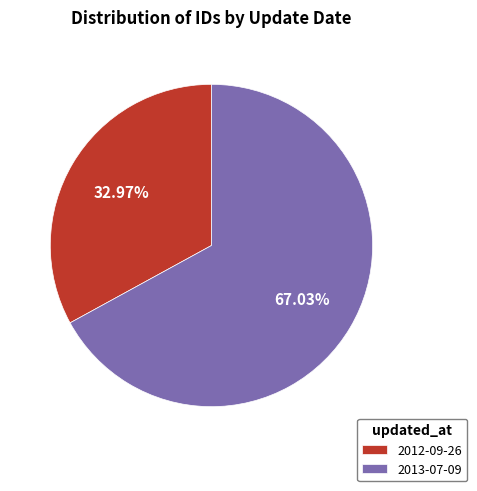

What percentage is NOT represented by 2013-07-09?

33.0%